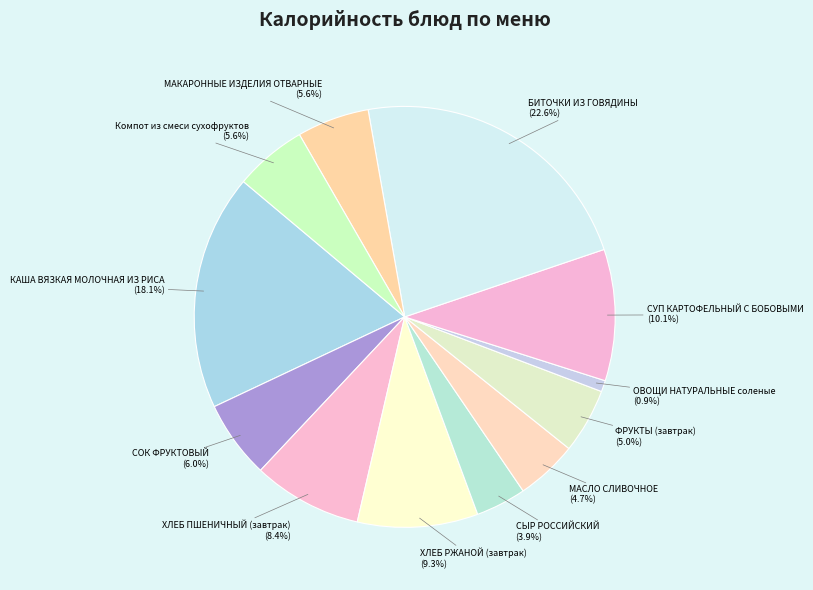

The СЫР РОССИЙСКИЙ slice represents 4% of the pie. True or false?

True